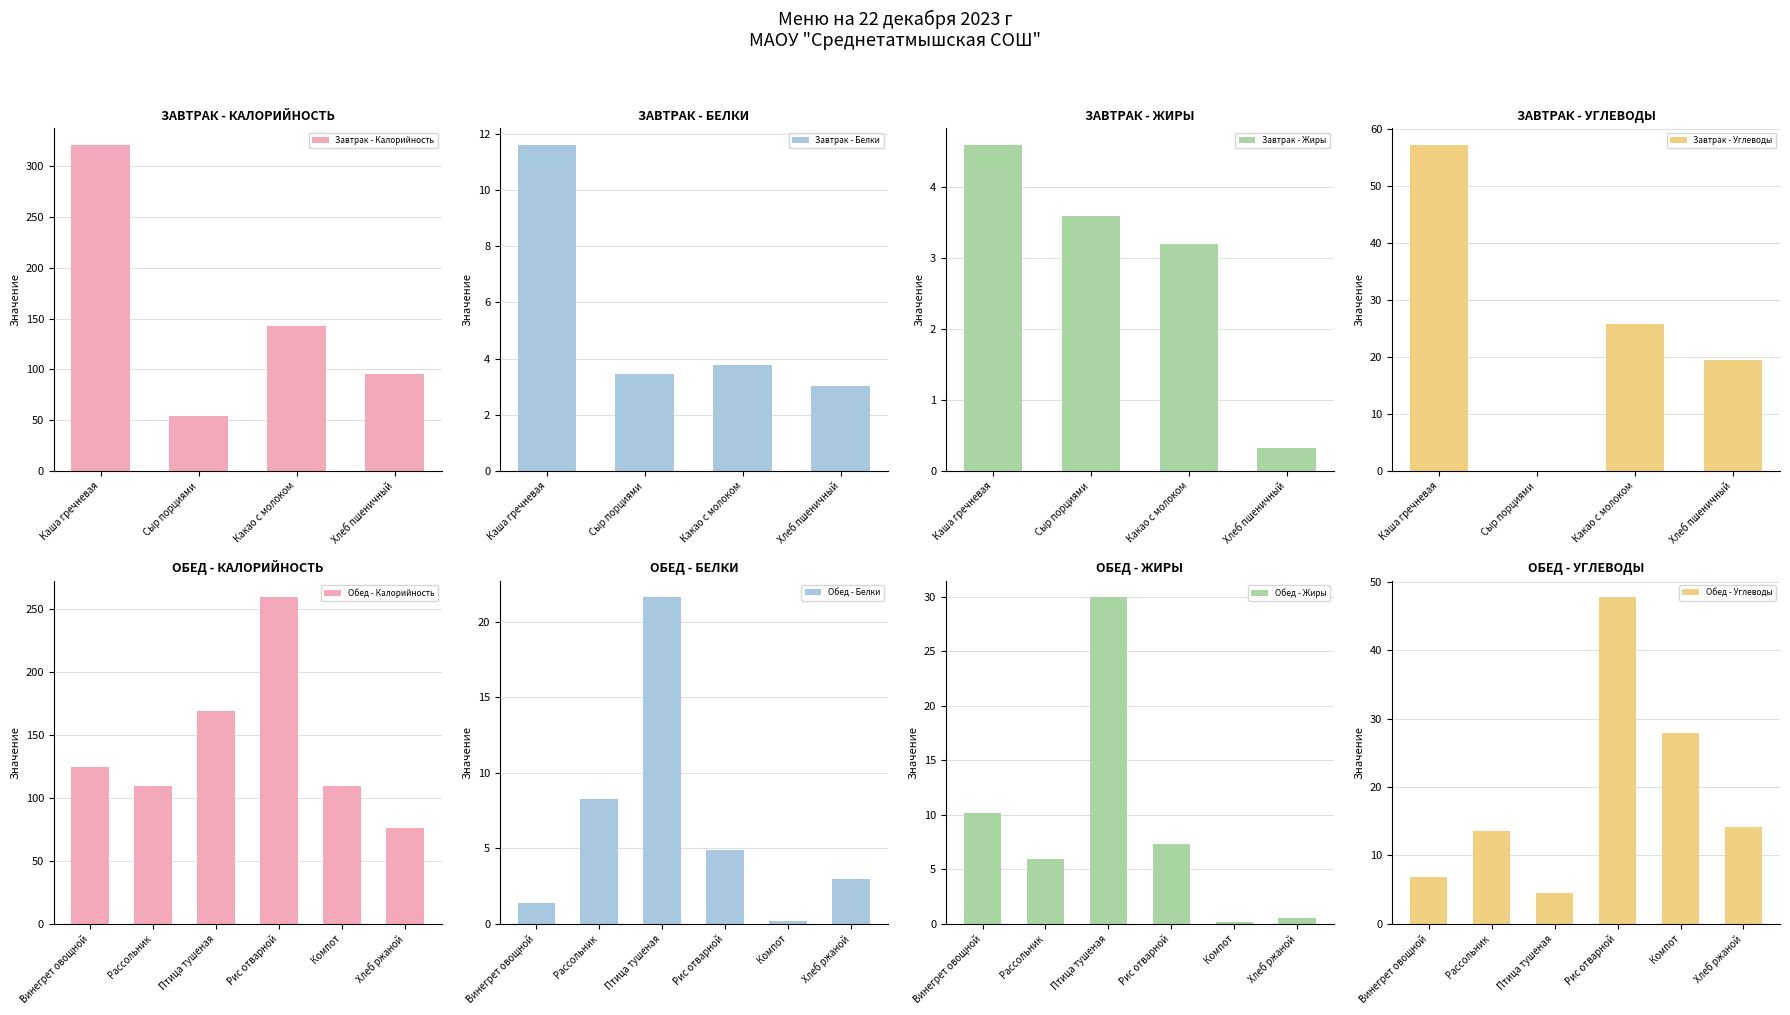

What is the difference between the maximum and minimum values?

267.0